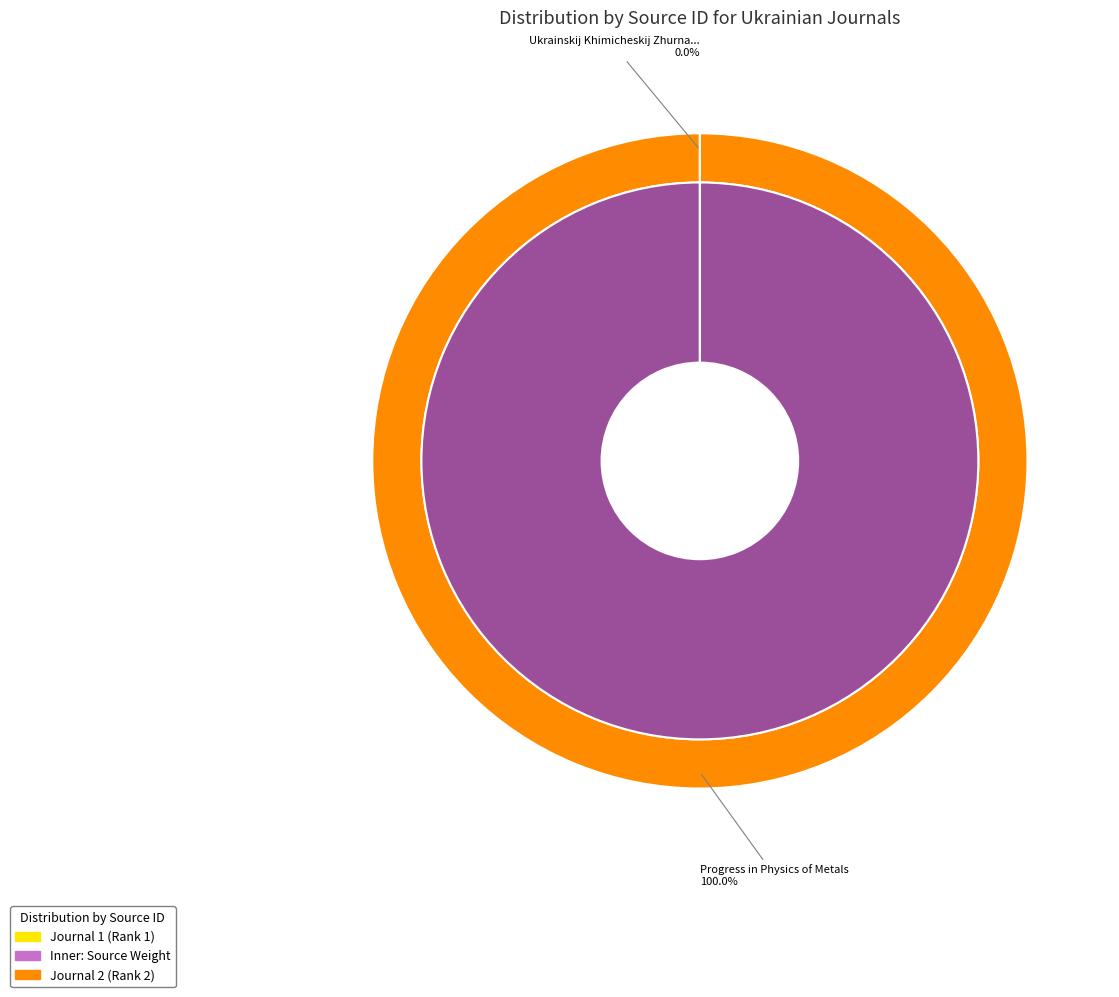

Rank the categories by value from lowest to highest.

Ukrainskij Khimicheskij Zhurnal, Progress in Physics of Metals